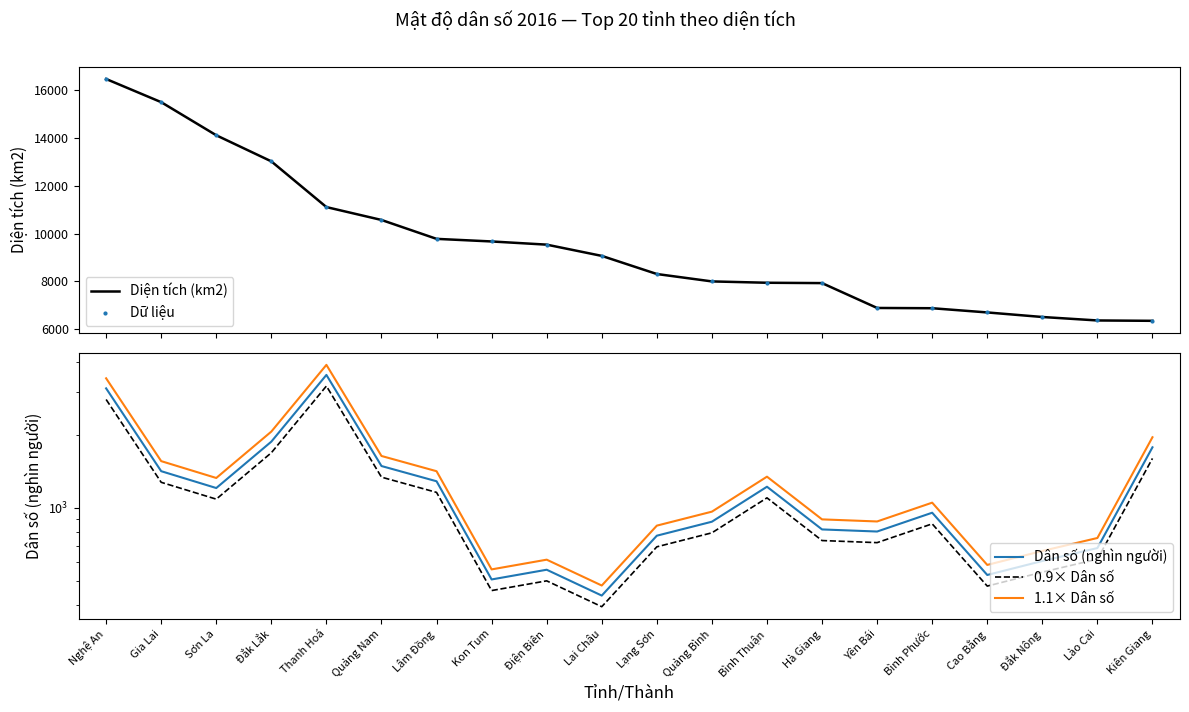

At how many categories does at least one series exceed 7370?

14